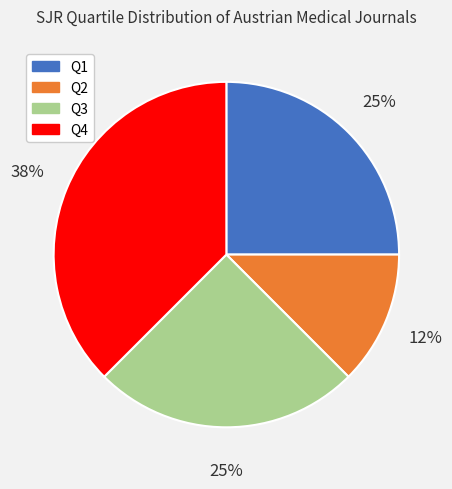

Is there any slice that represents more than half of the pie?

No